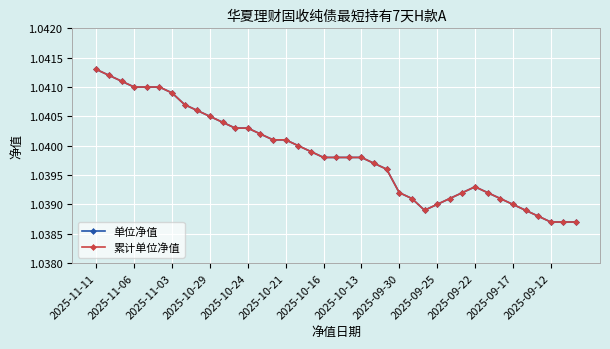

In 累计单位净值, how many points are higher than both neighbors (excluding endpoints)?

1